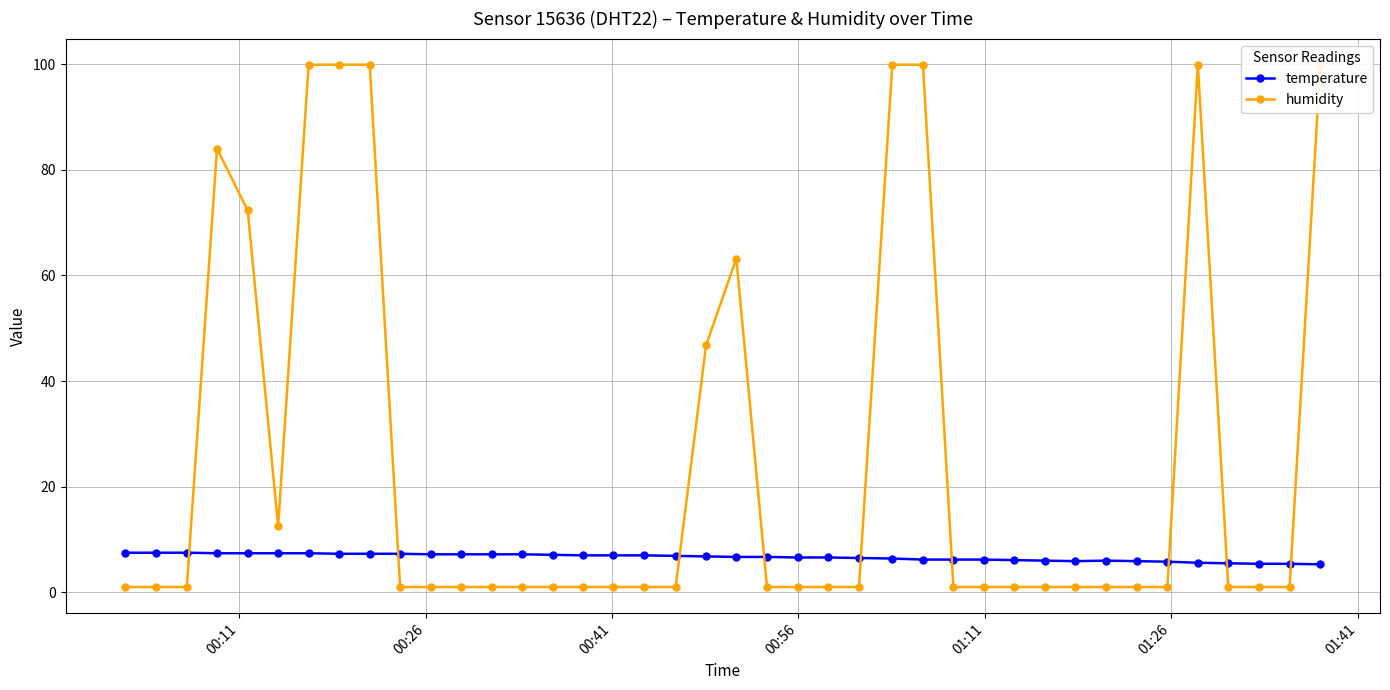

What is the value of the temperature point at the 4th from the left?

7.4